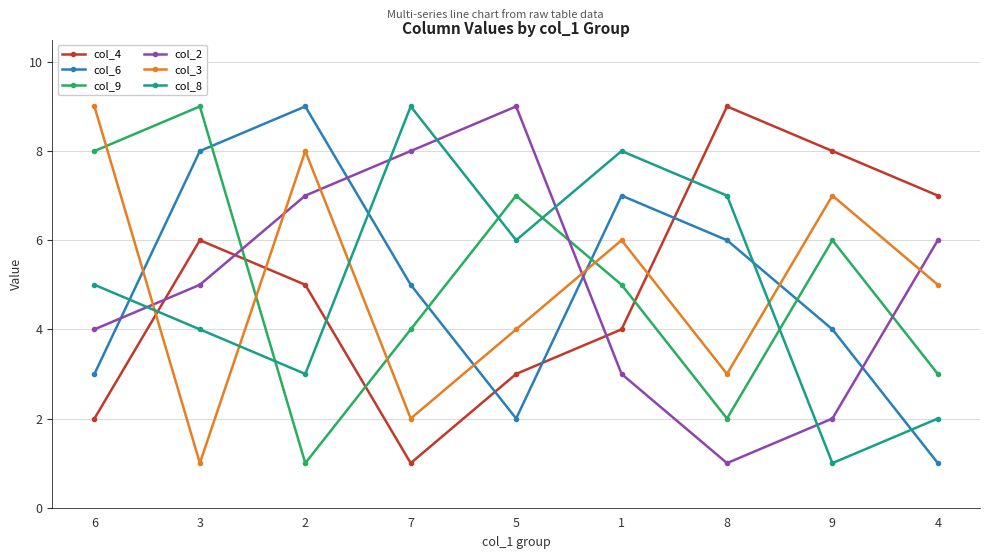

What is the label of the 4th point from the right?

1